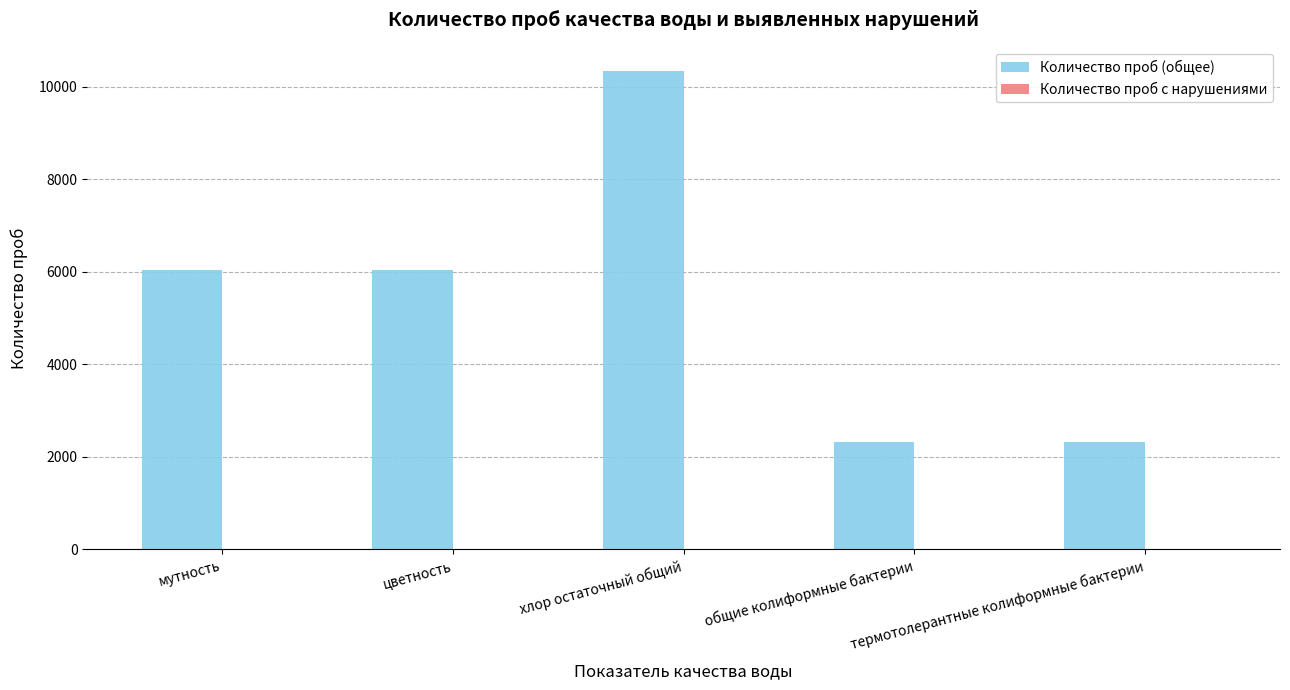

Which series has the largest total across all categories?

Количество проб (общее)